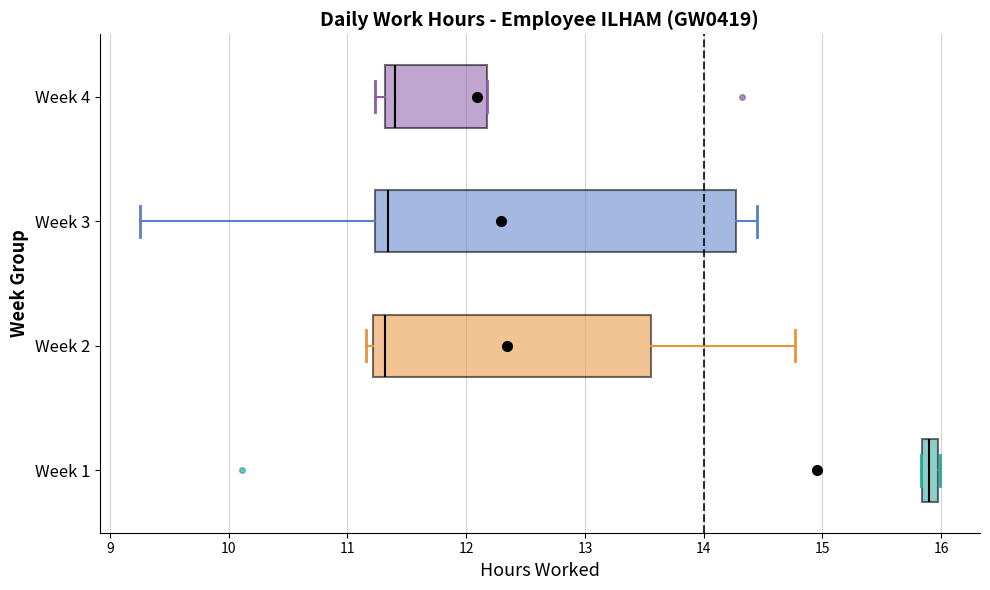

Which box is the widest, from its left edge to its right edge?

Week 3